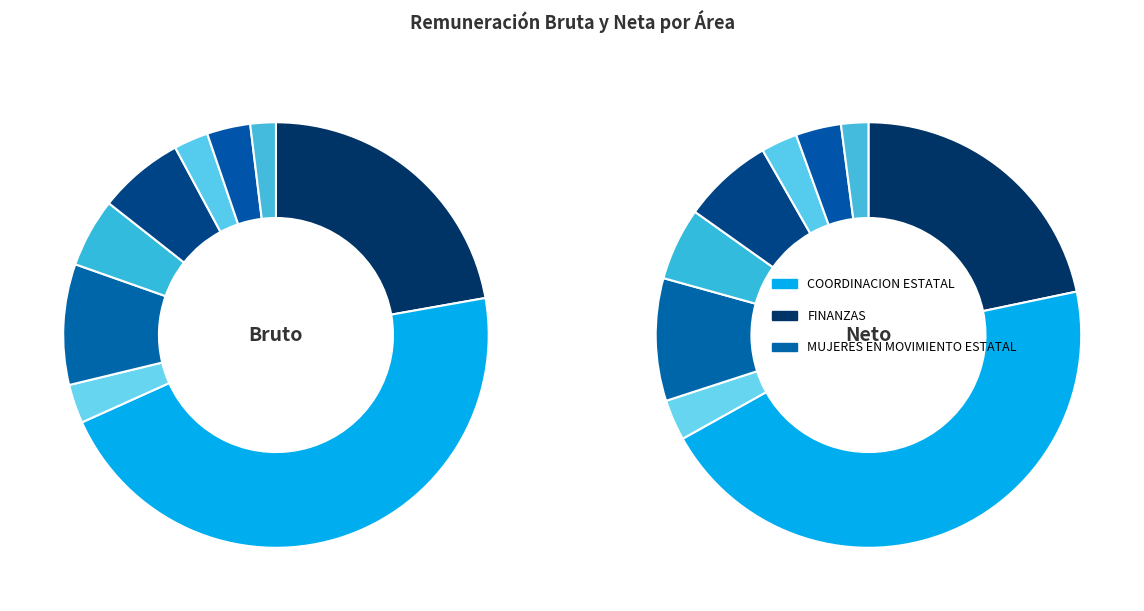

Count the number of slices in the pie.

9